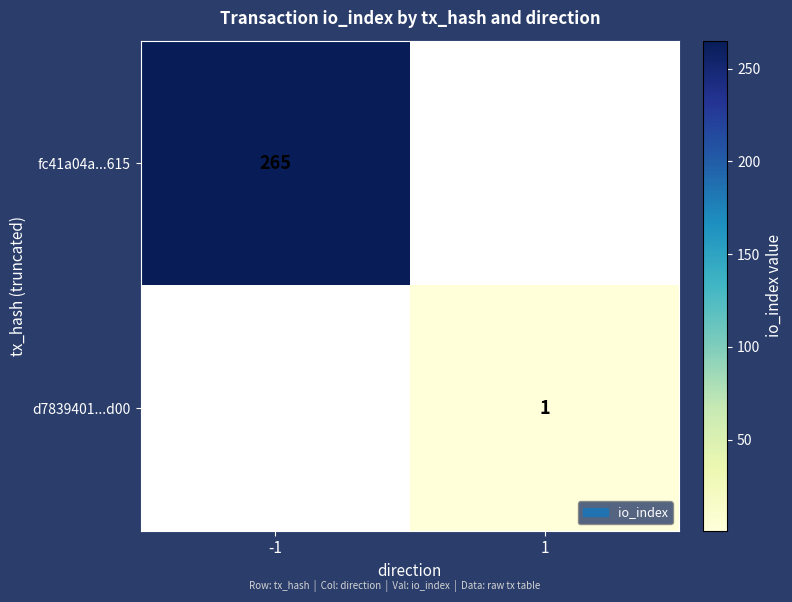

Is it true that d7839401...d00 equals 2 at 1?

False